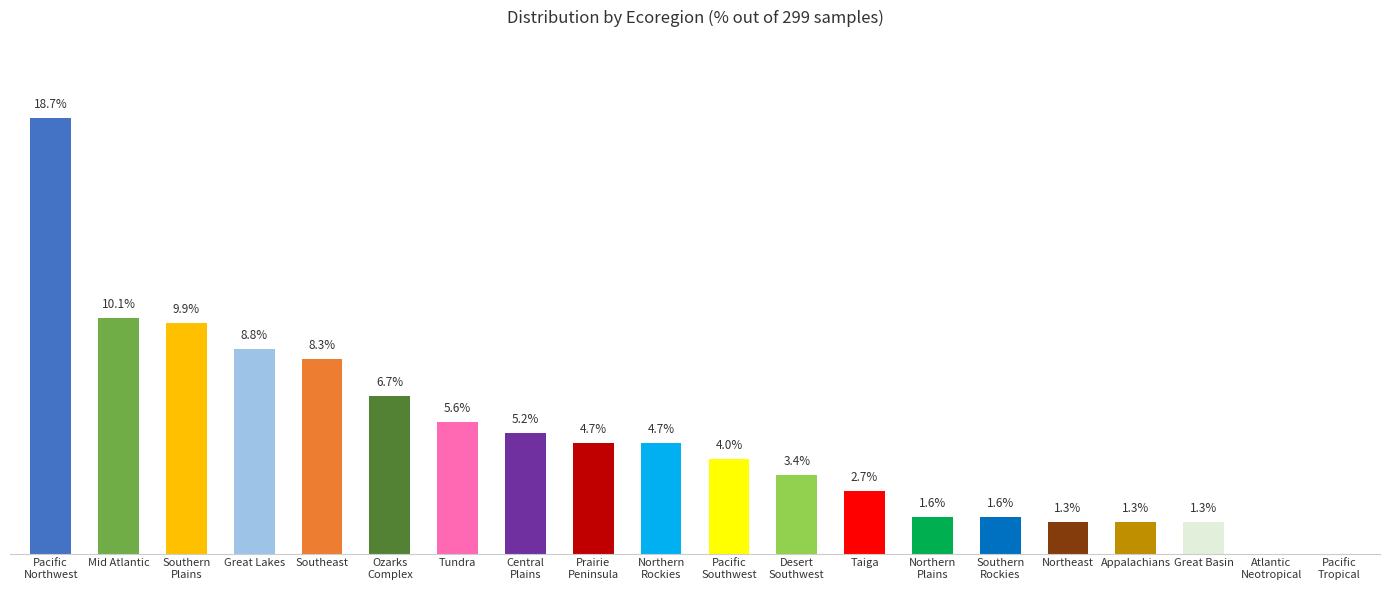

At which label is the value closest to 9?

Great Lakes